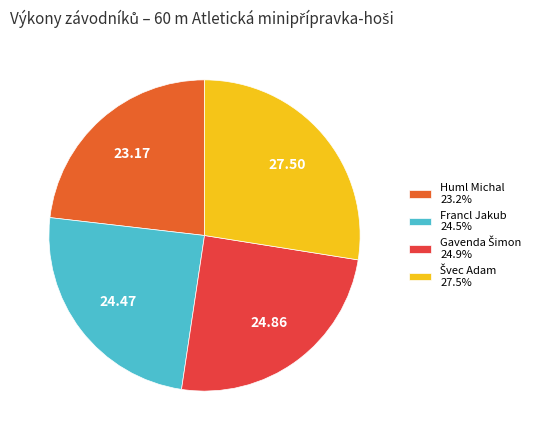

Combined, do Huml Michal 23.2% and Francl Jakub 24.5% account for over 50%?

No